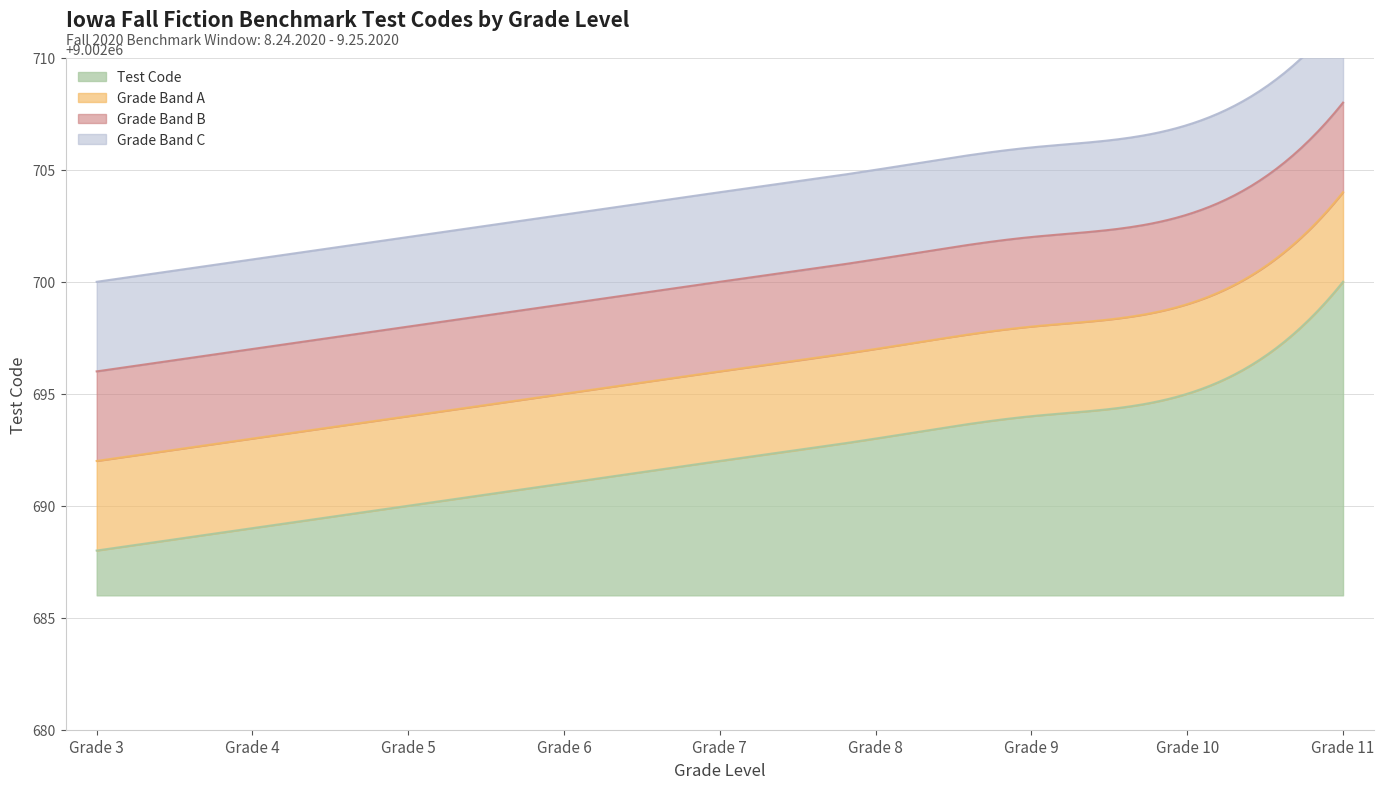

Between Grade 6 and Grade 4, which is larger?

Grade 6